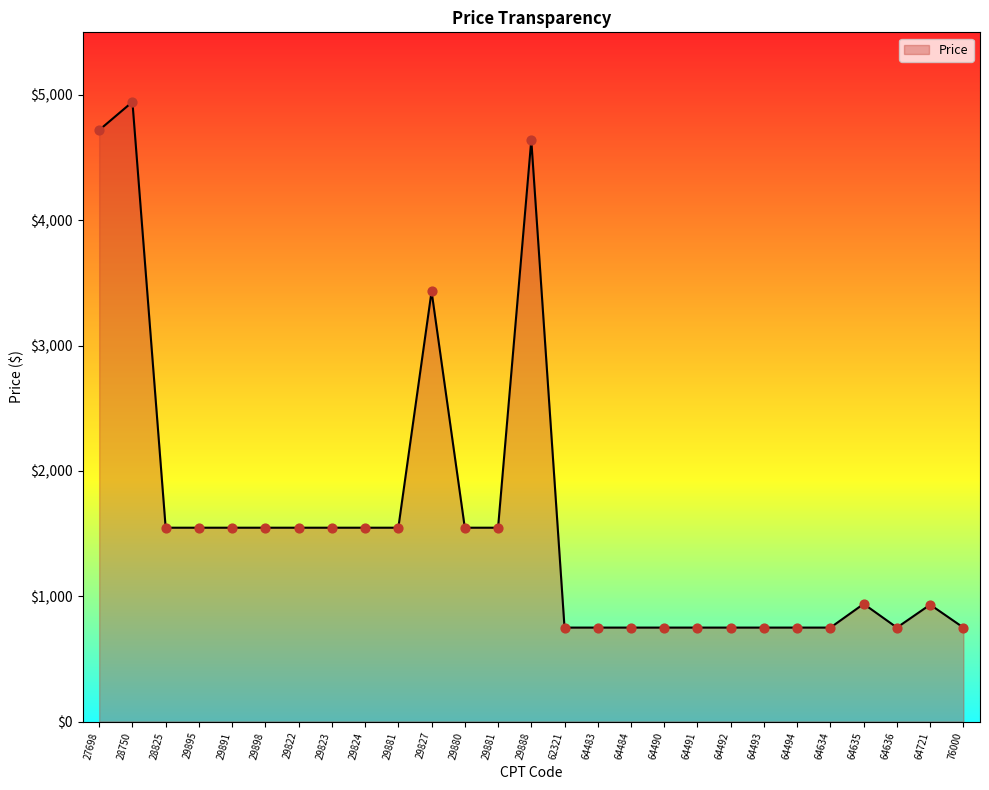

Which has a higher value, 64491 or 29881?

29881